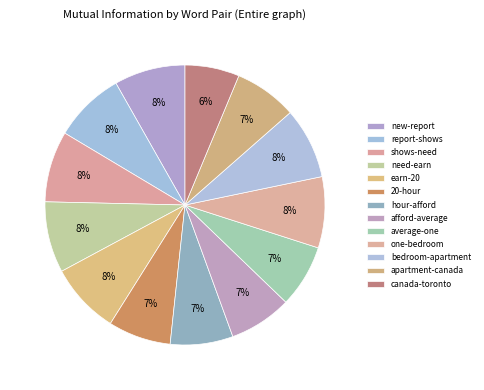

The apartment-canada slice represents 19% of the pie. True or false?

False